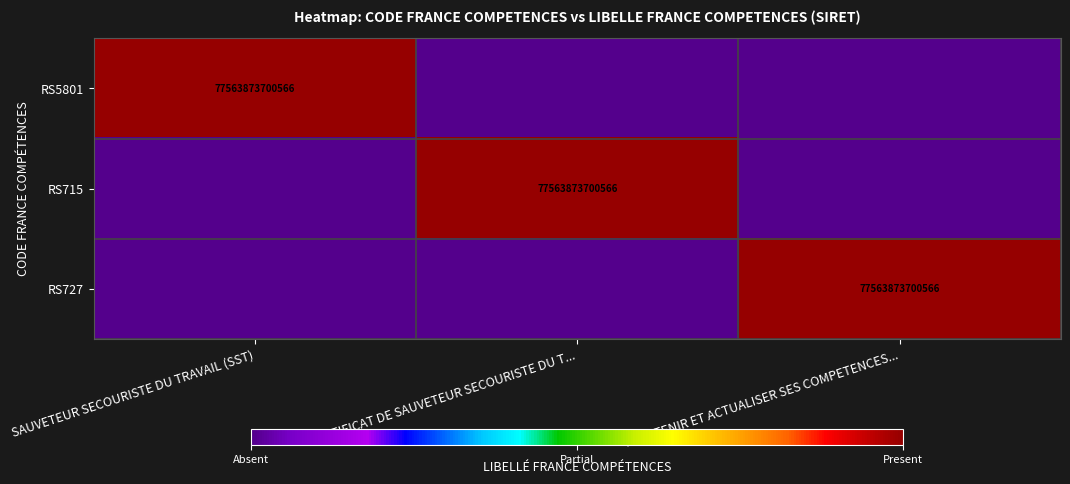

True or false: RS715 has a value of 77563873700566 at CERTIFICAT DE SAUVETEUR SECOURISTE DU T....

True